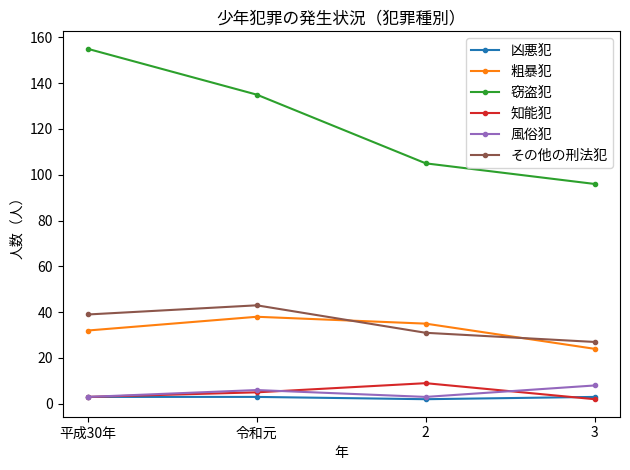

What is the value of the 窃盗犯 point at the 1st from the left?

155